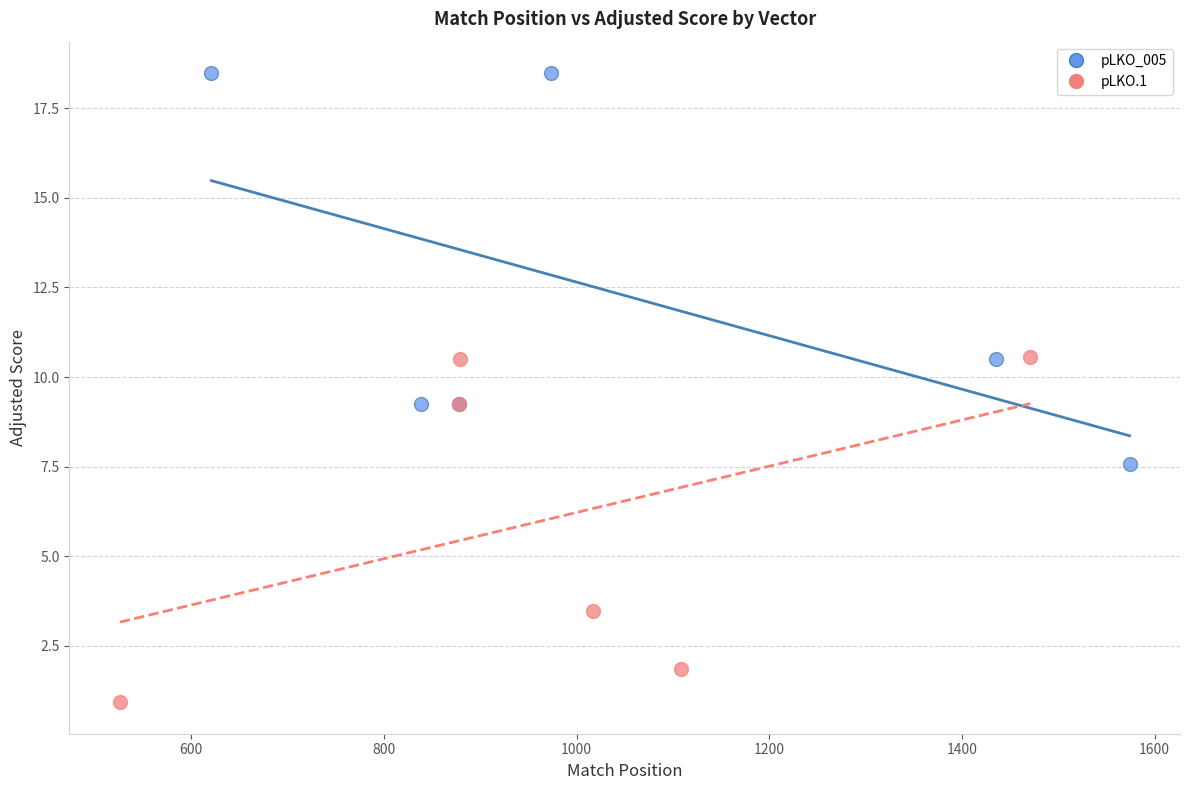

Which series has the widest spread of Y values?

pLKO_005